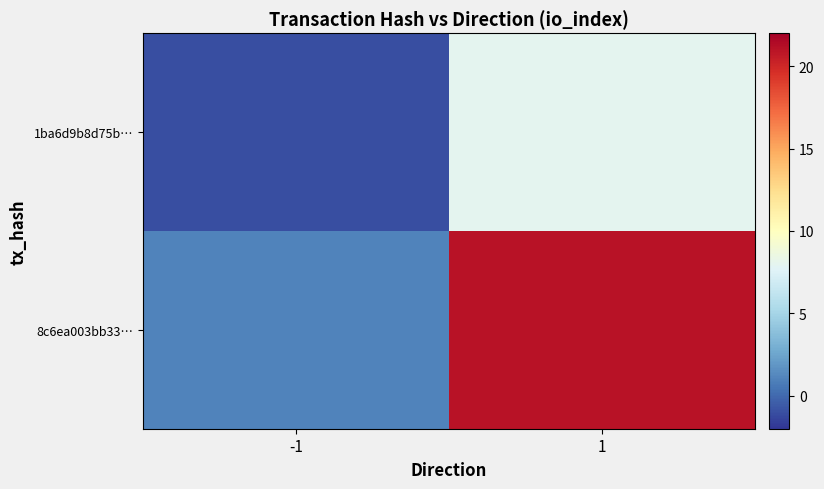

Rank the series at -1 from highest to lowest value.

8c6ea003bb33…, 1ba6d9b8d75b…